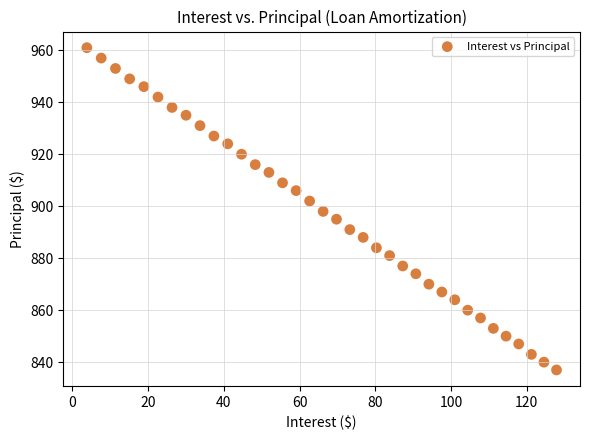

What is the range of Y values (max minus min)?

124